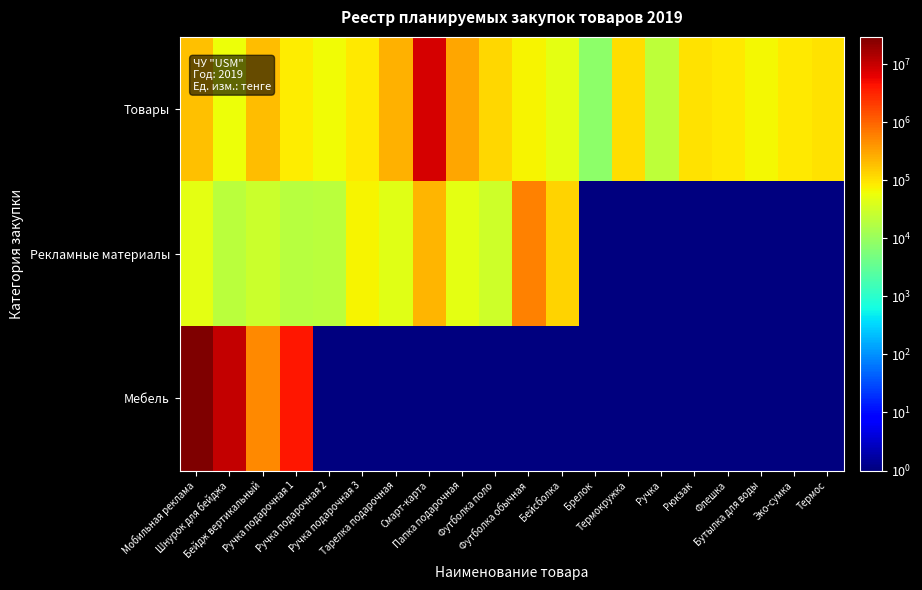

What is the spread (max minus min) of values at Тарелка подарочная?

239999